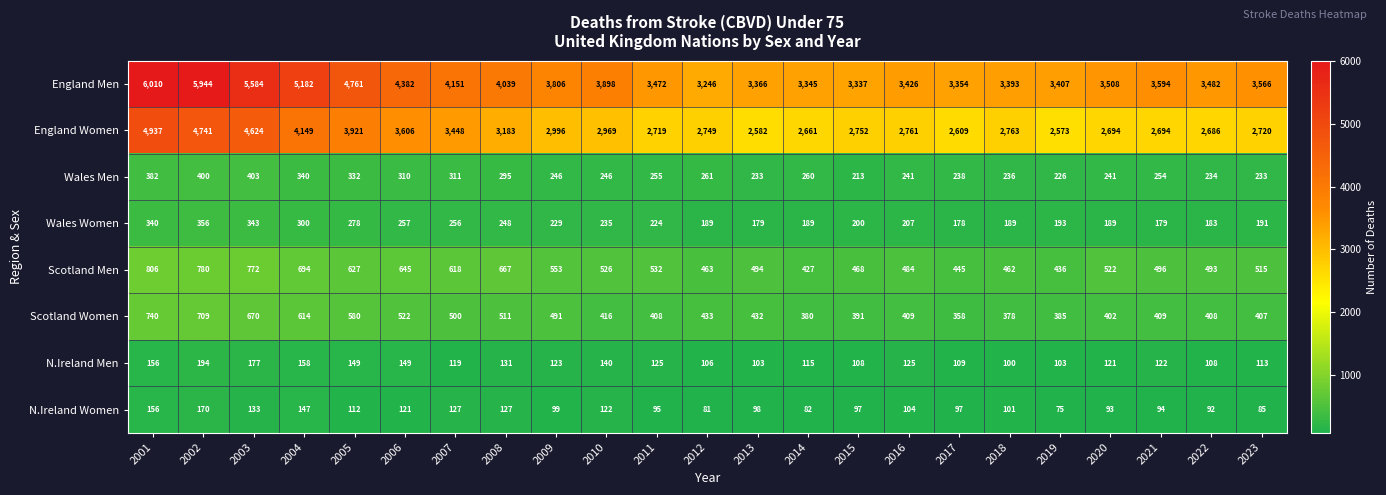

What is the highest value of the England Men series?

6010